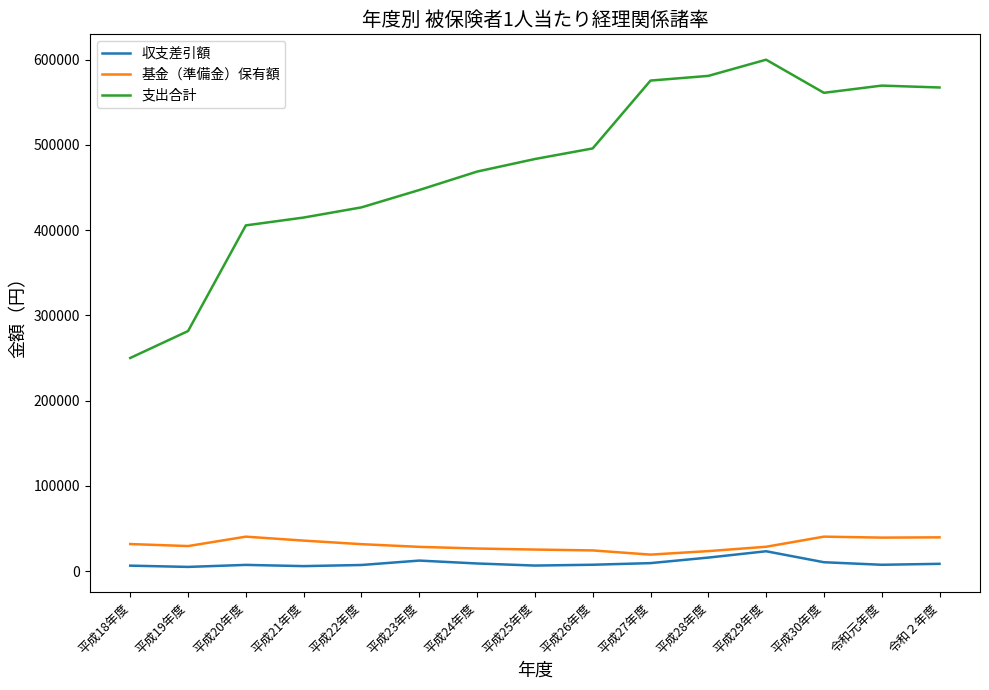

The value of 支出合計 at 平成27年度 is 774958. True or false?

False